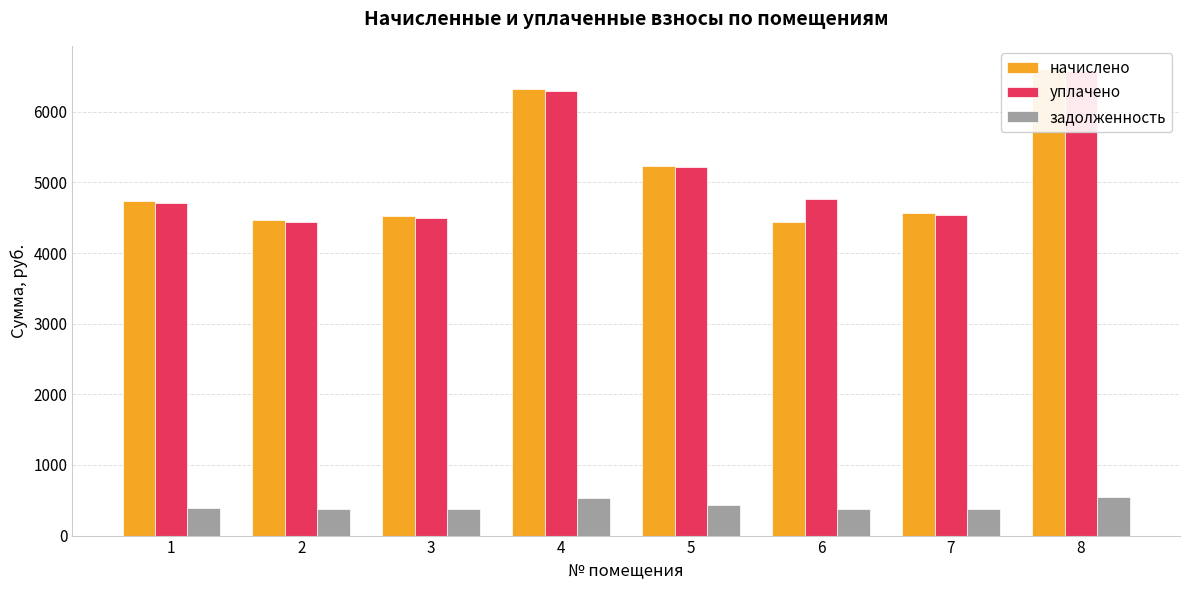

What is the minimum value for уплачено?

4442.6